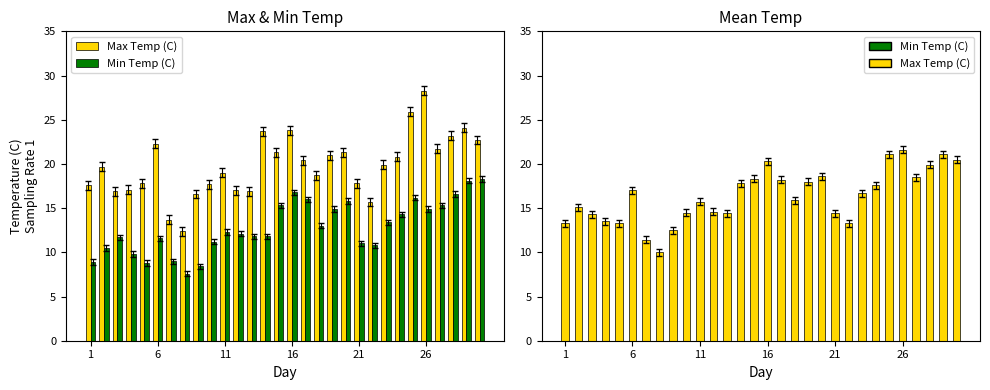

Rank the series by their average value, from lowest to highest.

Min Temp (C), Mean Temp (C), Max Temp (C)